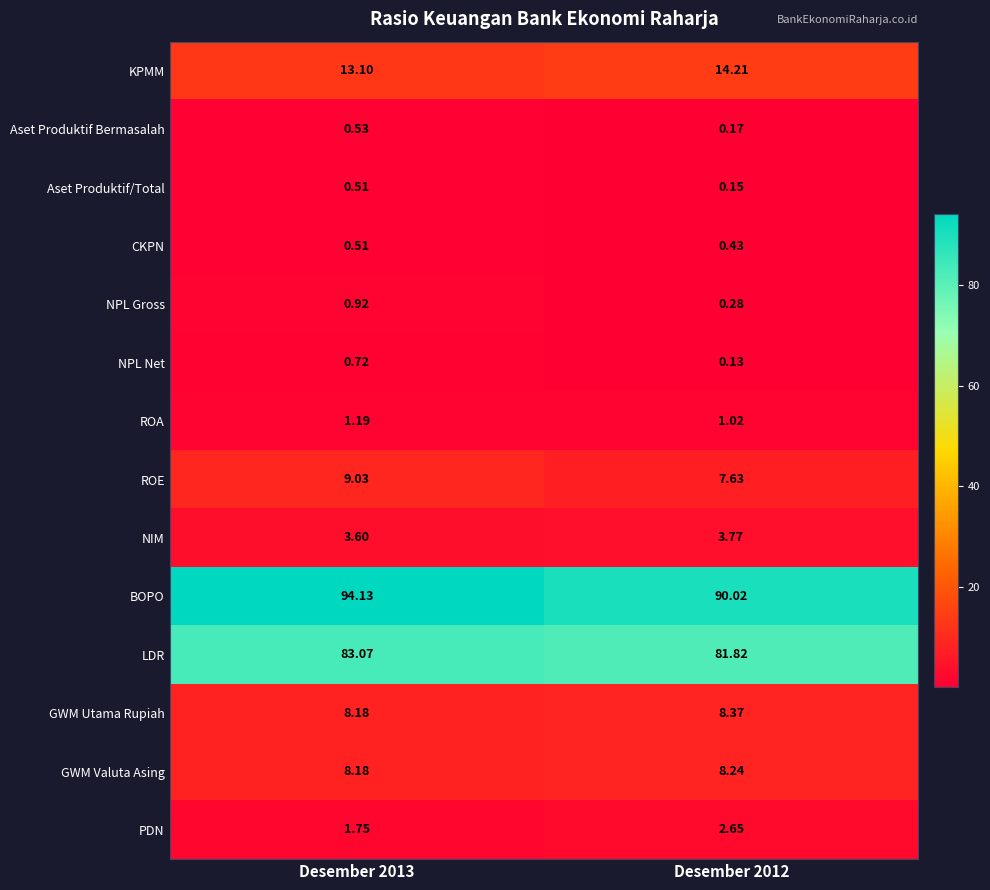

Which series has the widest spread of values?

BOPO